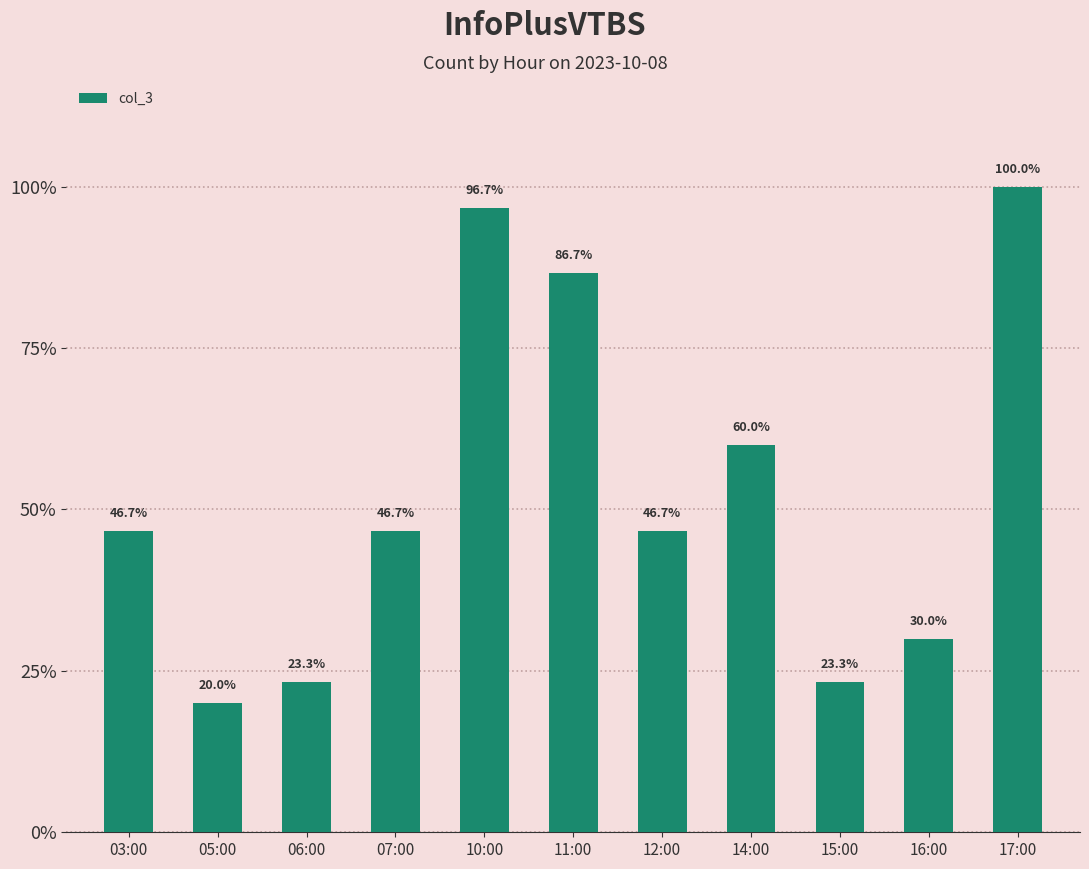

Does the chart contain stacked bars?

No